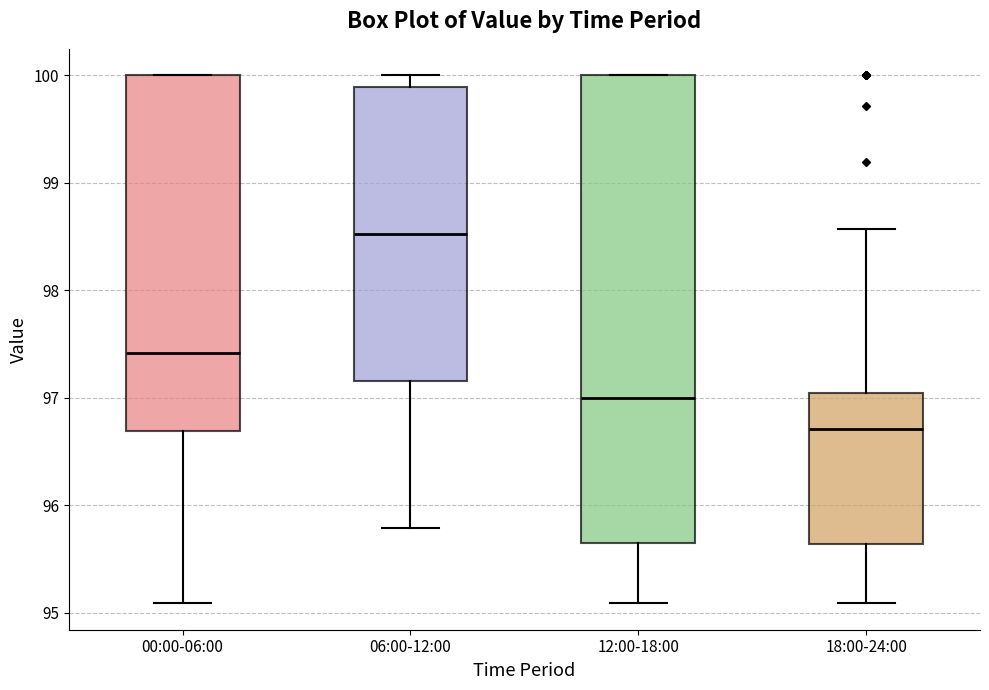

Reading left to right, read every box against the y-axis: the position of its median line, the range the box covers, and the ends of its whiskers. The values are not printed on the chart, so give them approximately, as read against the axis.

00:00-06:00: median 97.4, box 96.7 to 100.0, whiskers 95.1 to 100.0
06:00-12:00: median 98.5, box 97.2 to 99.9, whiskers 95.8 to 100.0
12:00-18:00: median 97.0, box 95.6 to 100.0, whiskers 95.1 to 100.0
18:00-24:00: median 96.7, box 95.6 to 97.0, whiskers 95.1 to 98.6